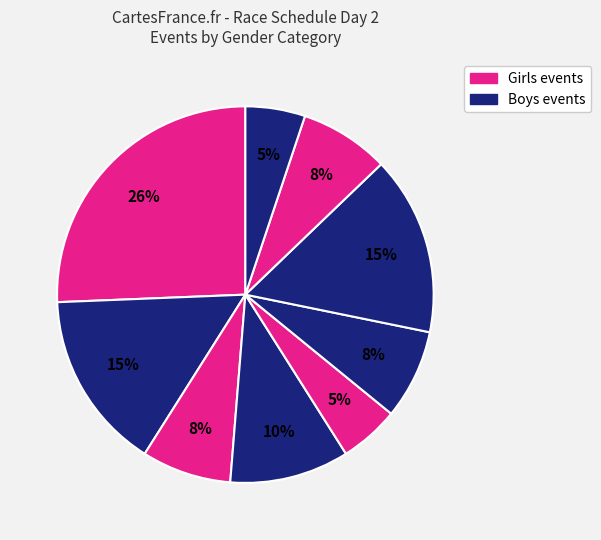

Count the number of slices in the pie.

9